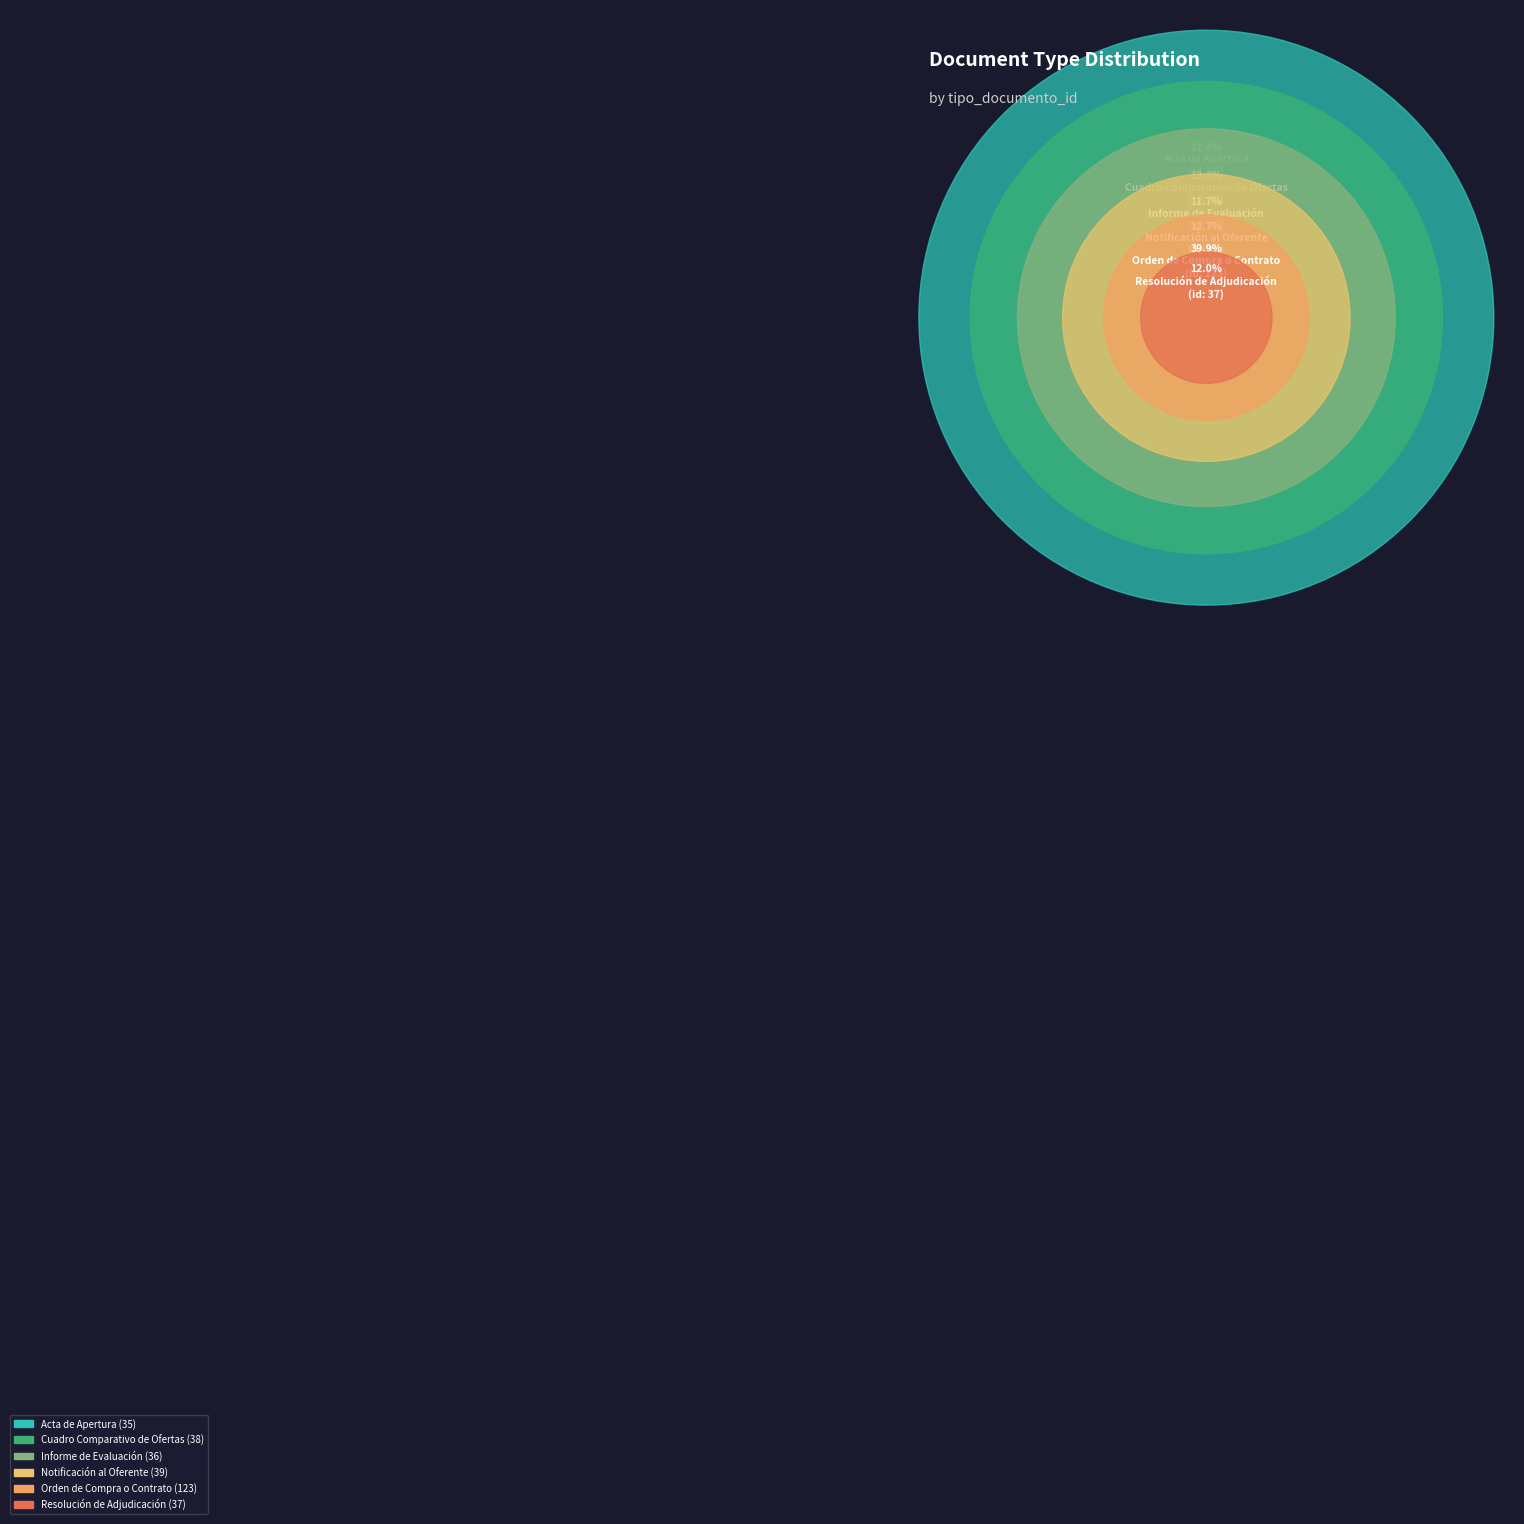

Is the sum of Notificación al Oferente and Acta de Apertura greater than half?

No